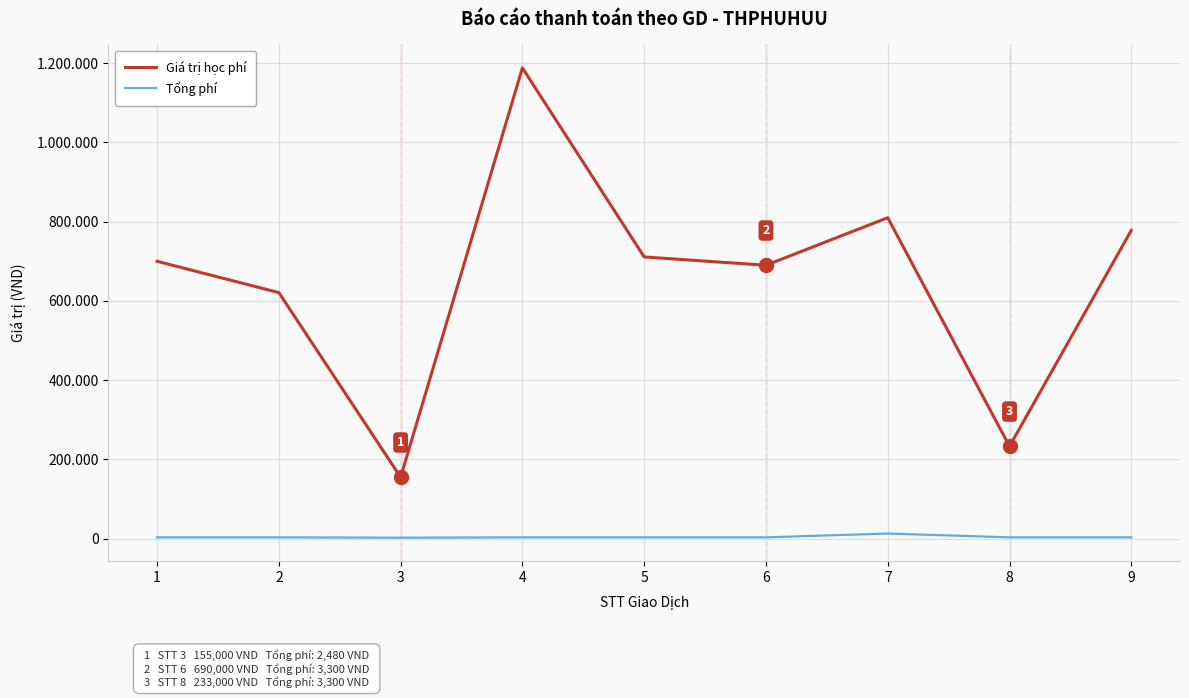

Which series has the largest total across all categories?

Giá trị học phí